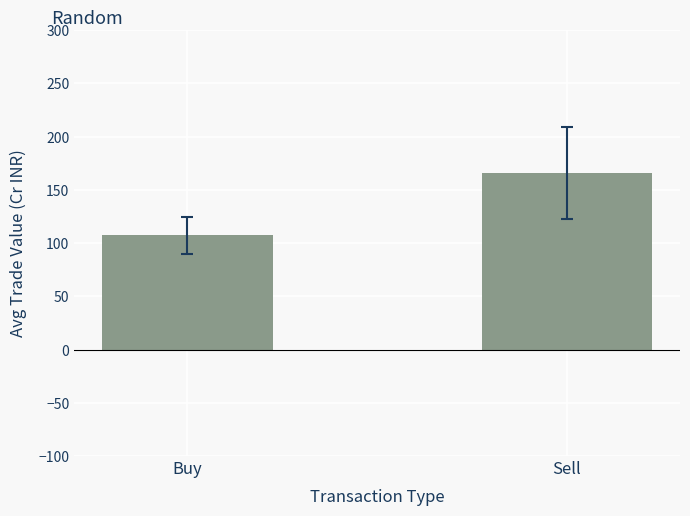

What is the change in value from Buy to Sell?

+58.8